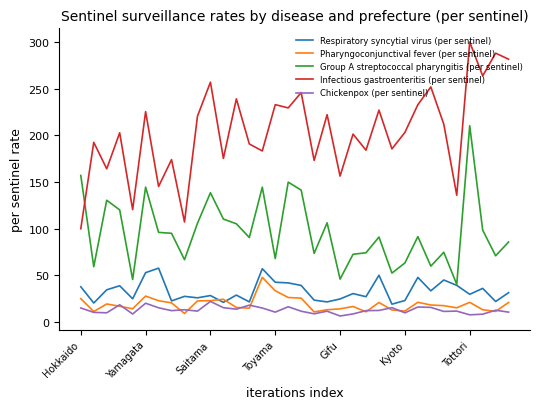

How many lines are shown in the chart?

5